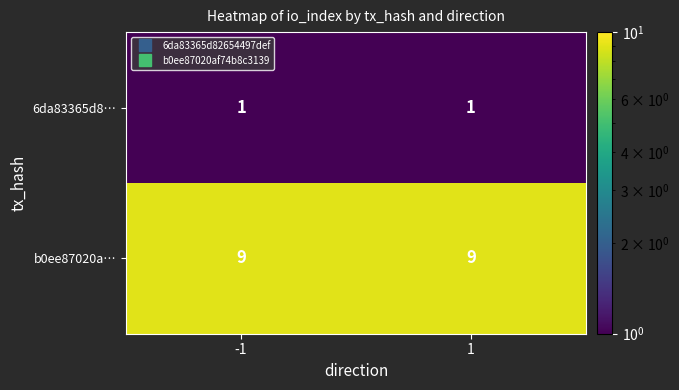

Is it true that 6da83365d8… equals 1 at -1?

True